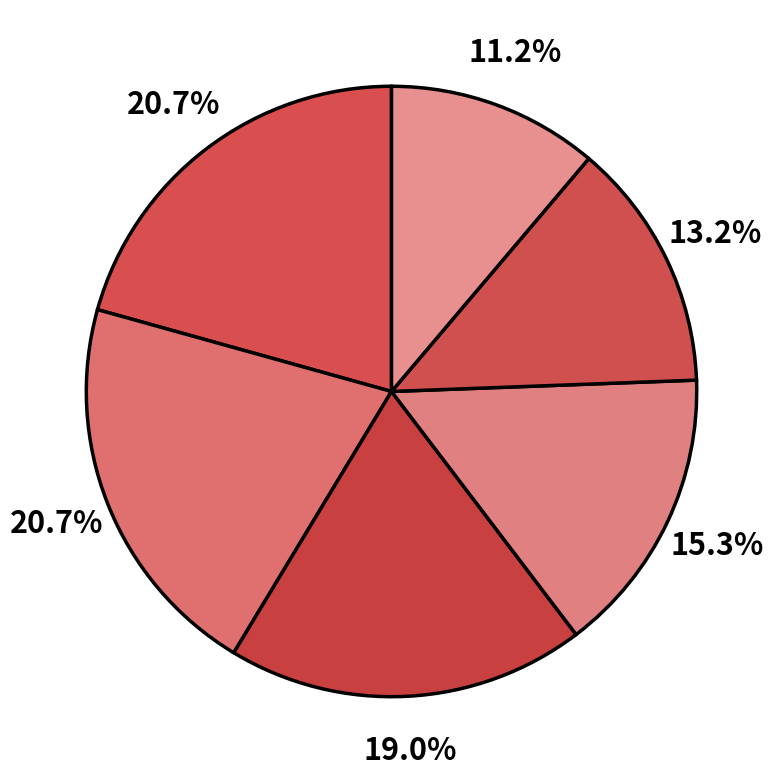

Rank the categories by value from highest to lowest.

Working Conditions, Independence, Achievement, Support, Recognition, Relationships